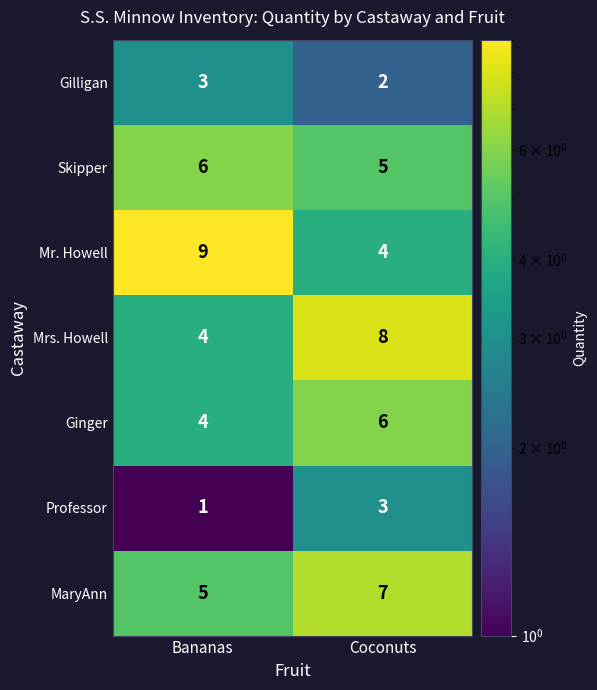

Rank the series at Coconuts from lowest to highest value.

Gilligan, Professor, Mr. Howell, Skipper, Ginger, MaryAnn, Mrs. Howell